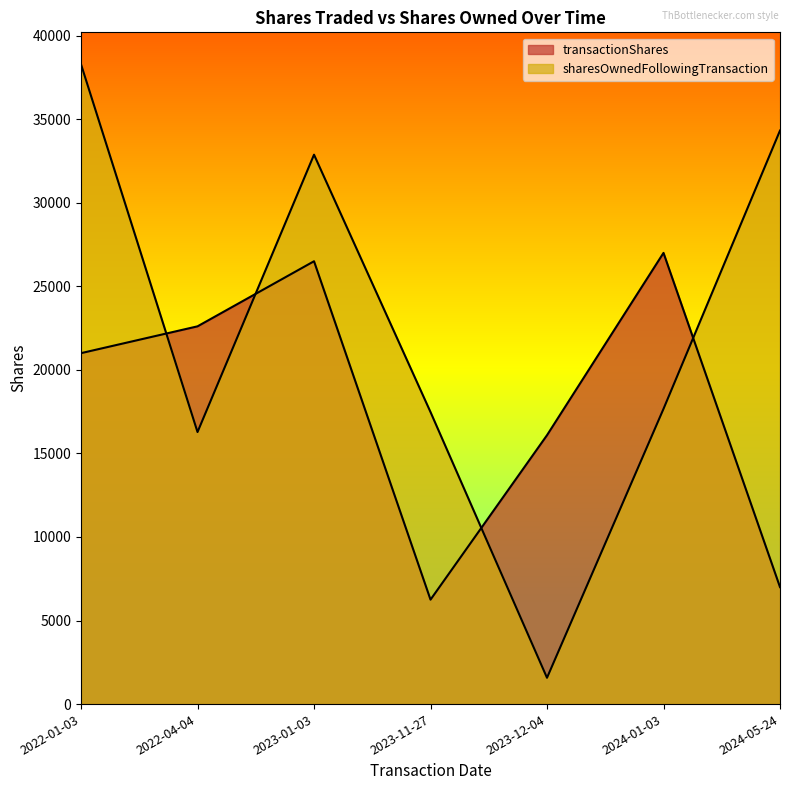

What are all the series names shown in the legend?

transactionShares, sharesOwnedFollowingTransaction